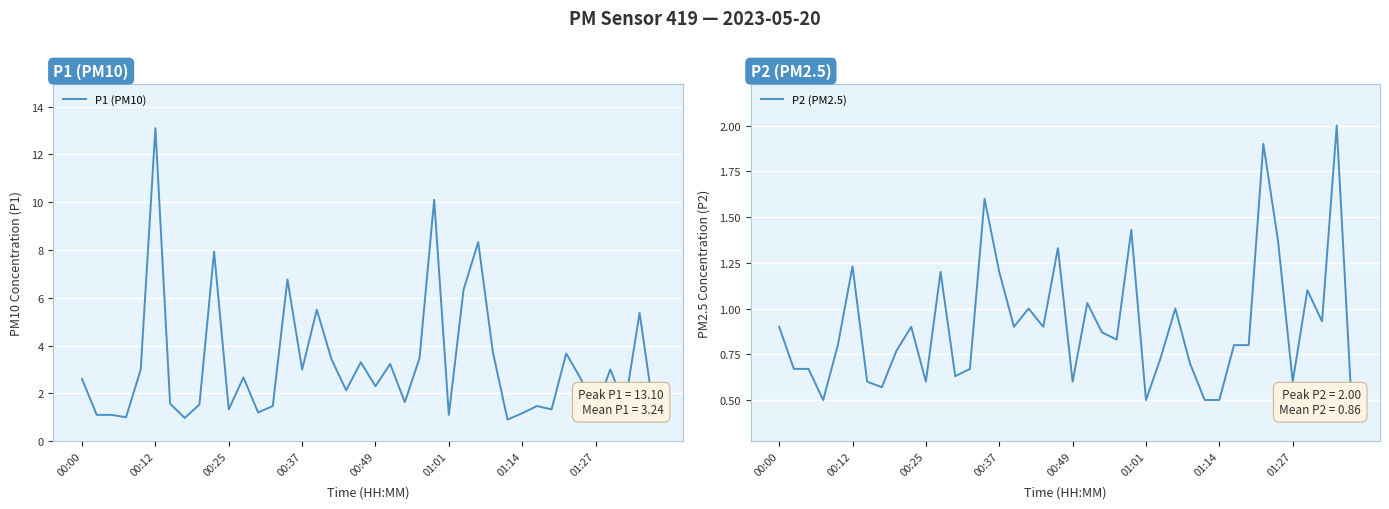

True or false: P1 (PM10) and P2 (PM2.5) cross at least once.

False